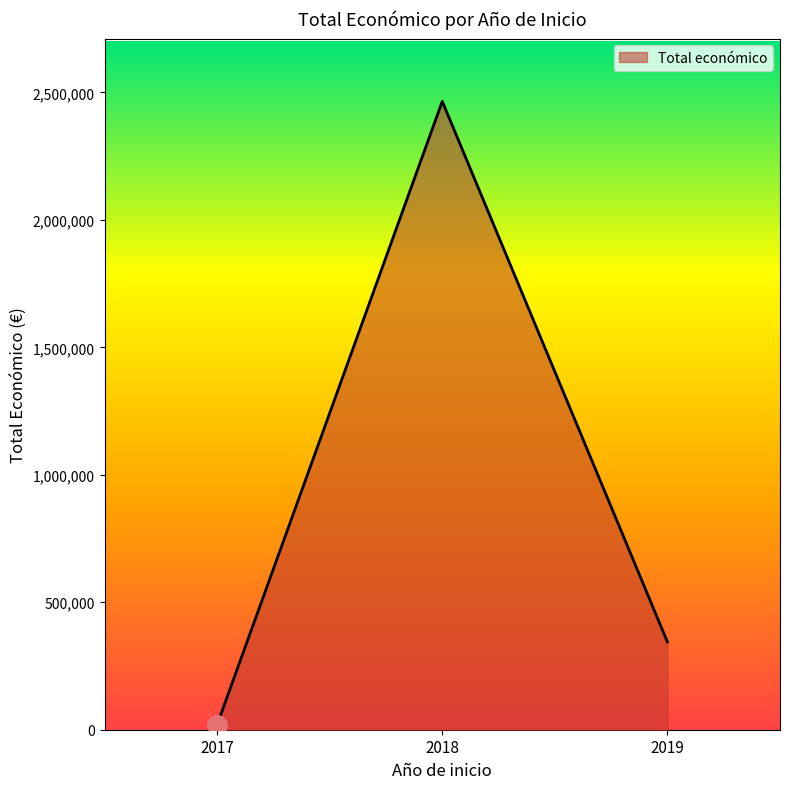

Which label corresponds to the largest value in the chart?

2018